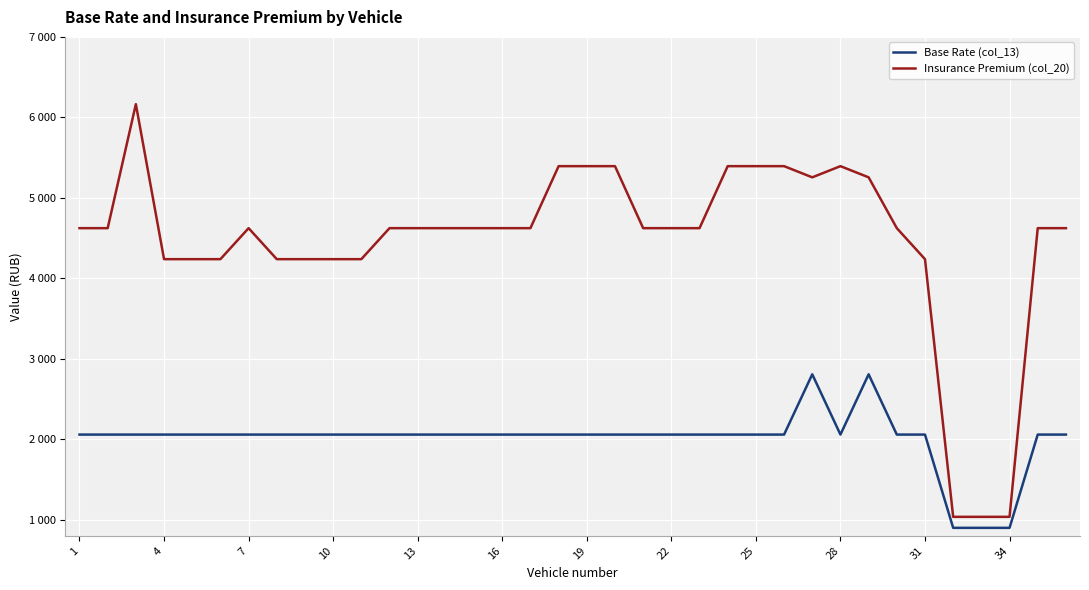

In Base Rate (col_13), how many points are higher than both neighbors (excluding endpoints)?

2